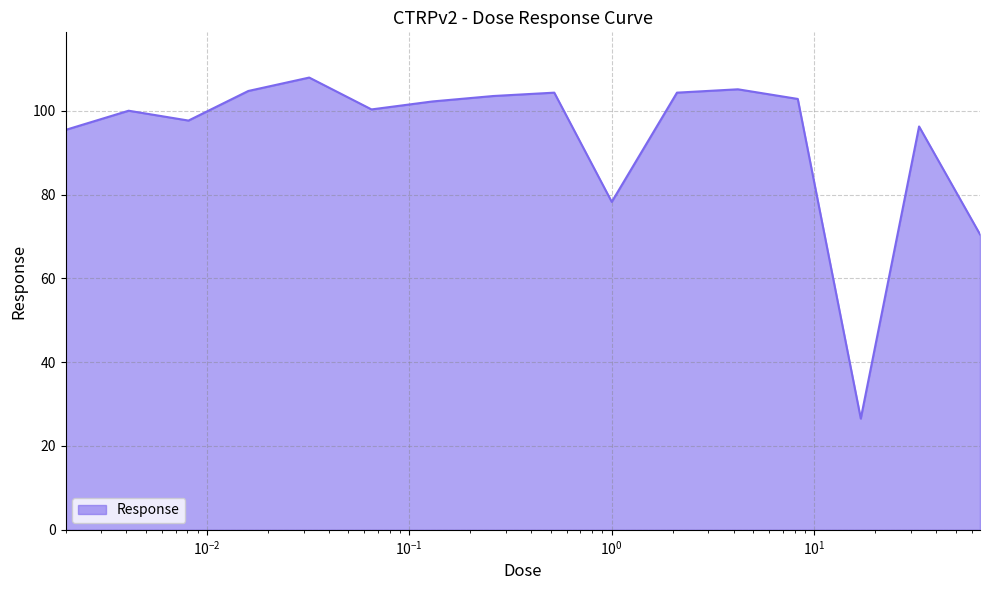

What is the minimum value shown in the chart?

26.5